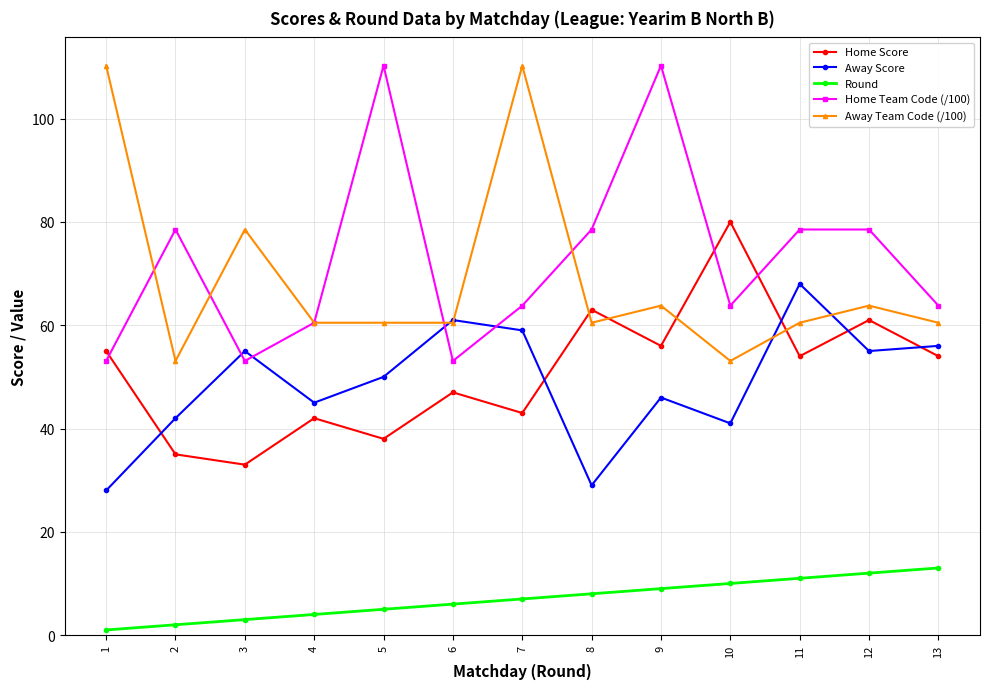

How many series are shown in this chart?

5